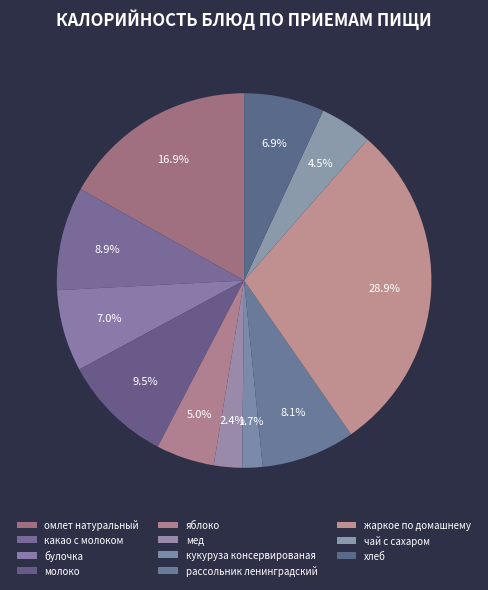

What portion of the pie excludes кукуруза консервированая?

98.3%